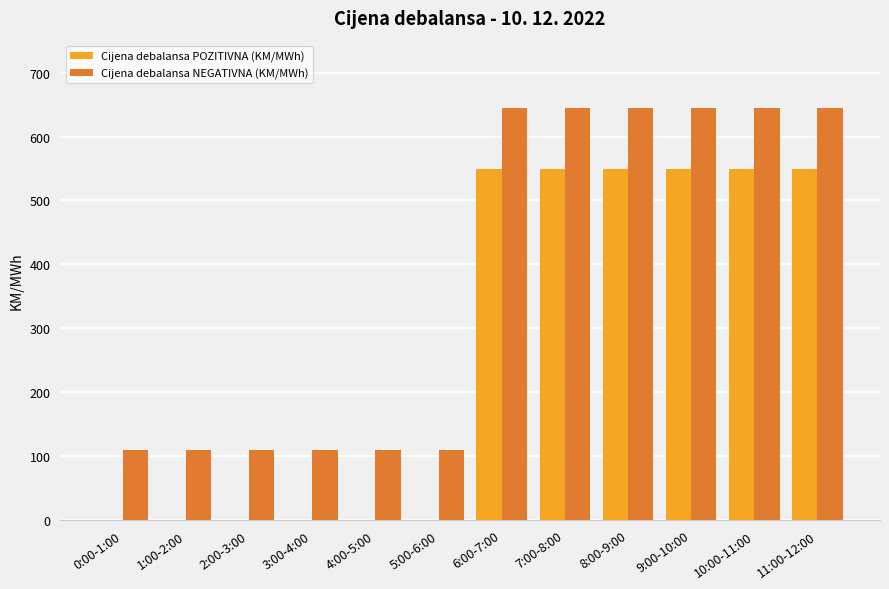

How many categories are shown in the chart?

12